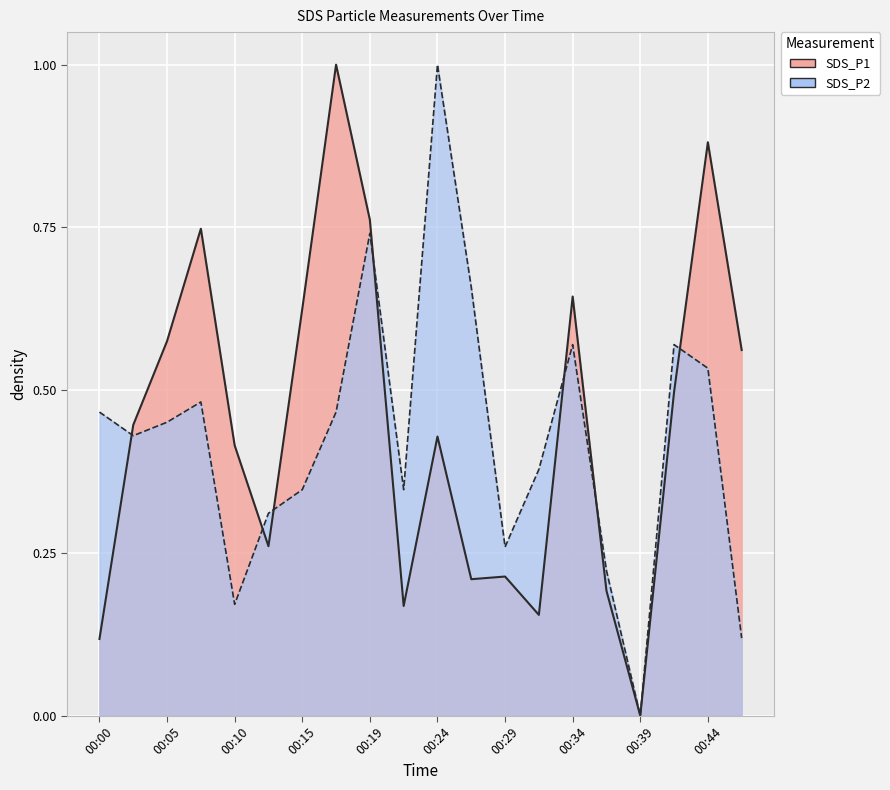

Which series changed the most between 00:22 and 00:29?

SDS_P2